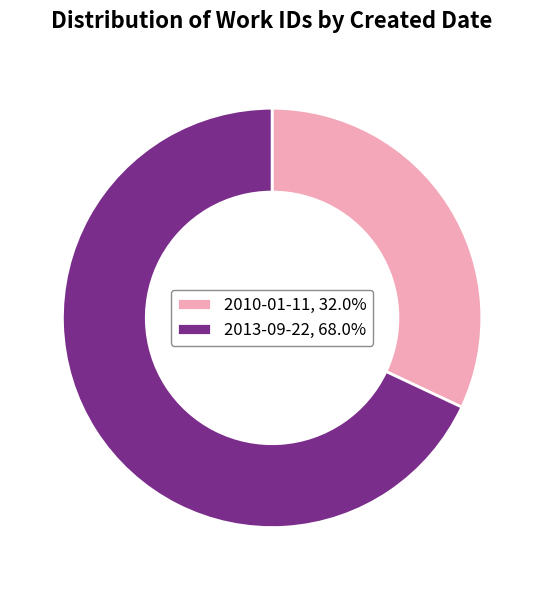

The 2010-01-11 slice represents 23% of the pie. True or false?

False